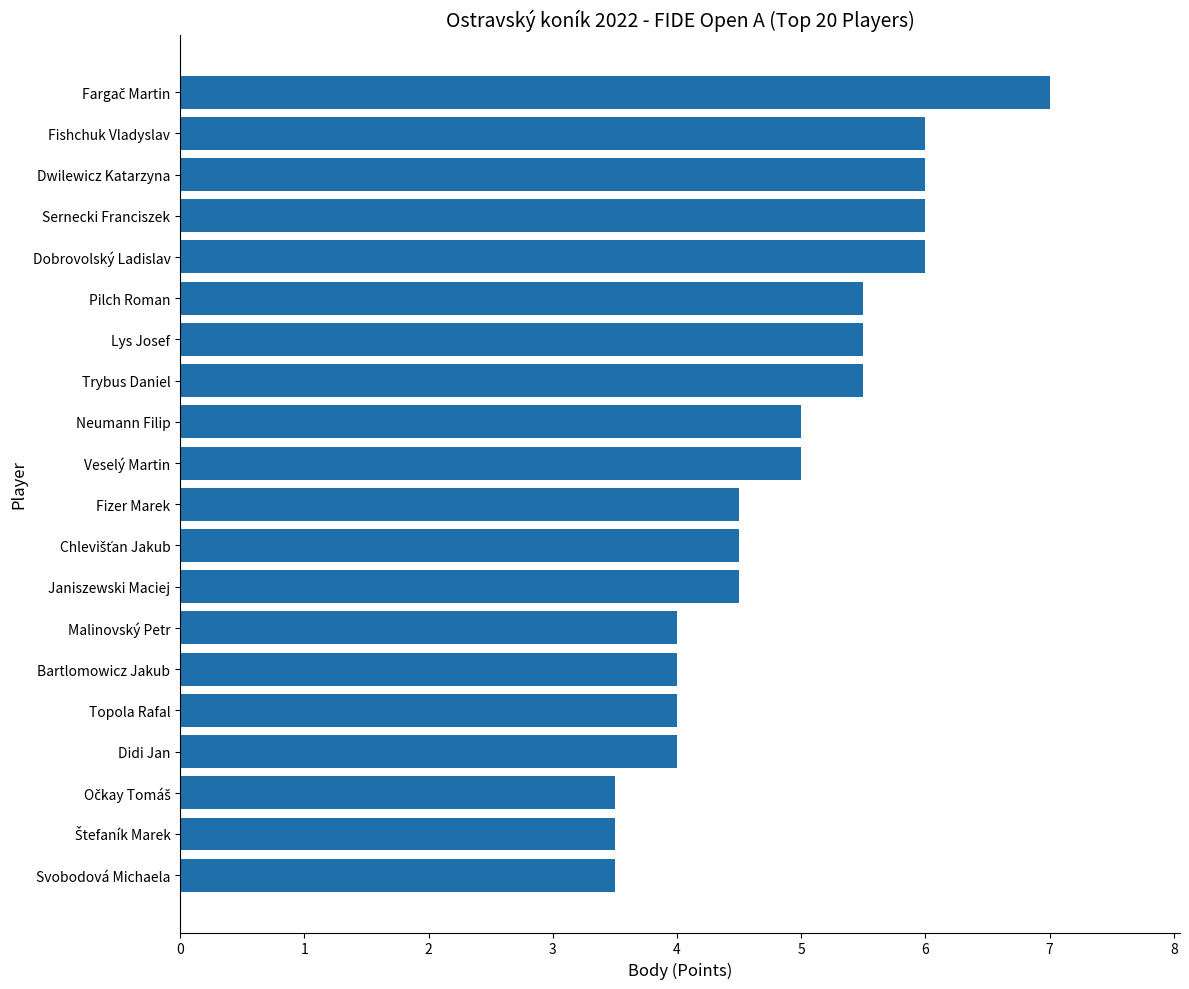

Between Topola Rafal and Pilch Roman, which is larger?

Pilch Roman